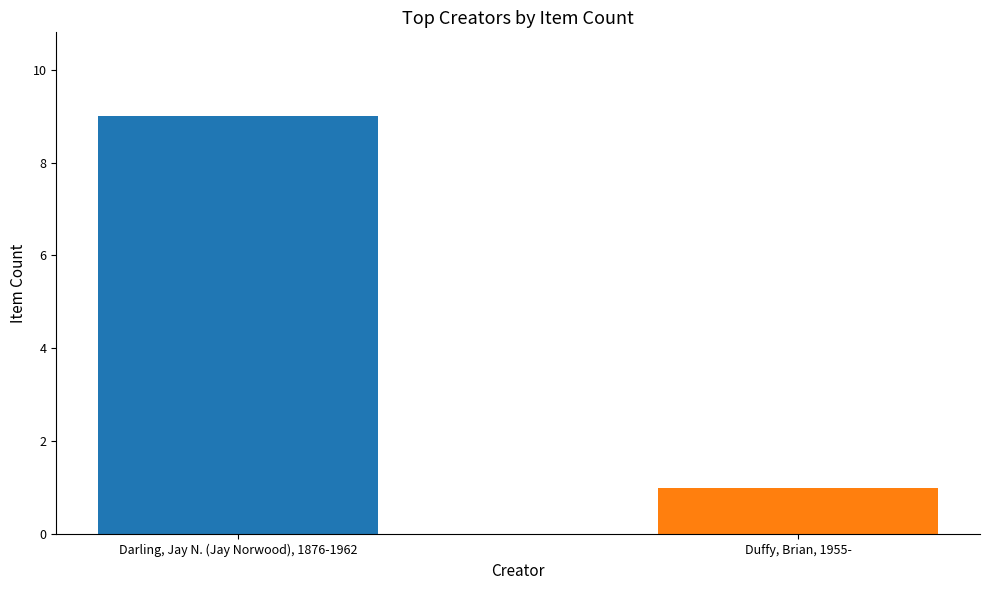

Which label corresponds to the largest value in the chart?

Darling, Jay N. (Jay Norwood), 1876-1962